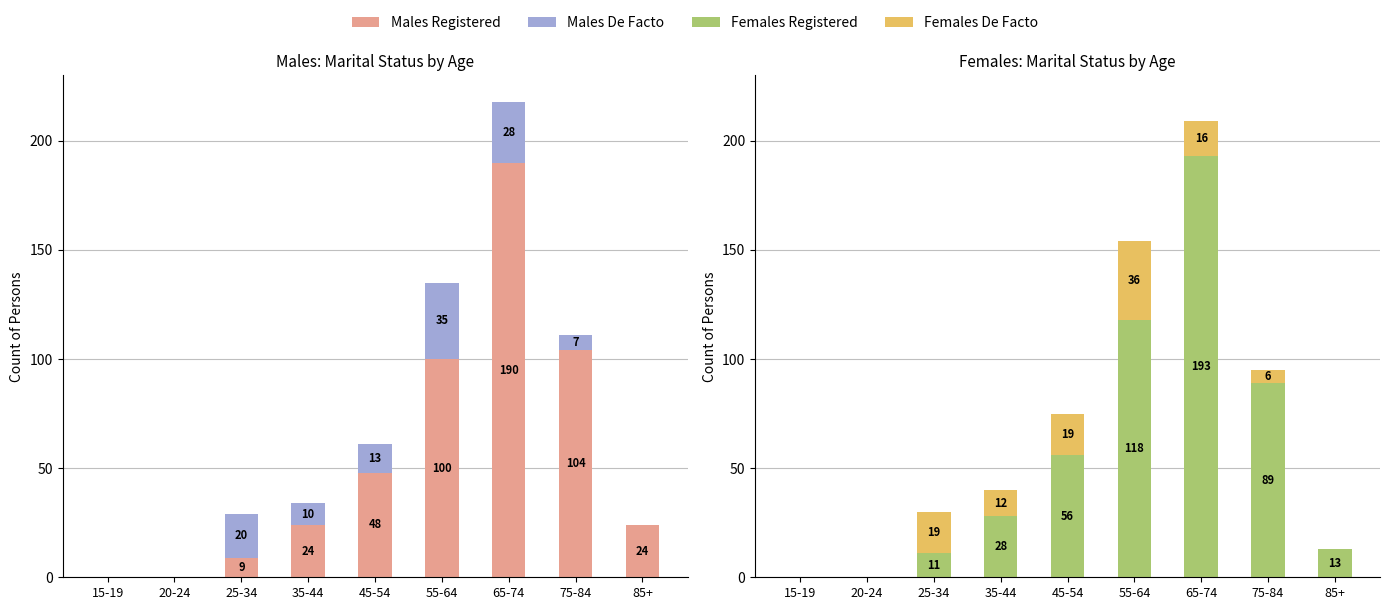

What is the difference between the maximum and minimum values in the Males De Facto series?

35